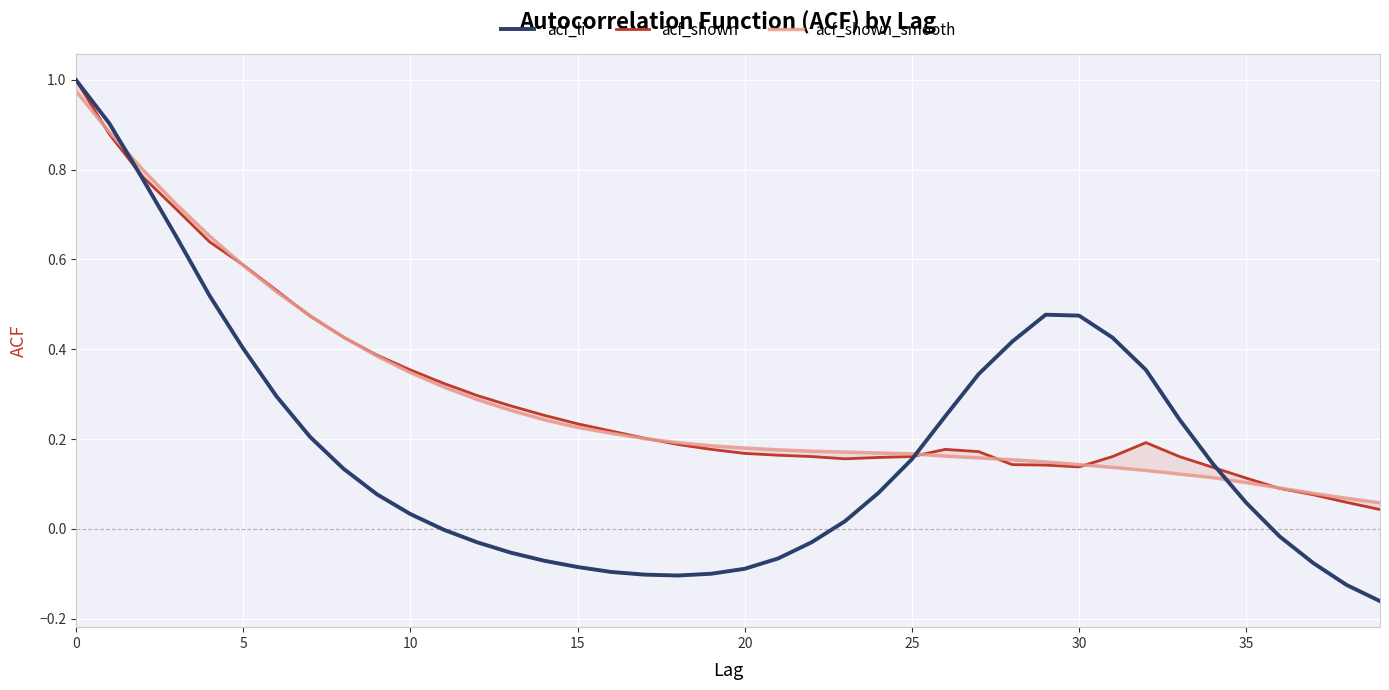

Reading left to right, transcribe all the data shown in this chart.

acf_li: 1.0	0.9	0.8	0.7	0.5	0.4	0.3	0.2	0.1	0.1	0.0	-0.0	-0.0	-0.1	-0.1	-0.1	-0.1	-0.1	-0.1	-0.1	-0.1	-0.1	-0.0	0.0	0.1	0.2	0.3	0.3	0.4	0.5	0.5	0.4	0.4	0.2	0.1	0.1	-0.0	-0.1	-0.1	-0.2
acf_shown: 1.0	0.9	0.8	0.7	0.6	0.6	0.5	0.5	0.4	0.4	0.4	0.3	0.3	0.3	0.3	0.2	0.2	0.2	0.2	0.2	0.2	0.2	0.2	0.2	0.2	0.2	0.2	0.2	0.1	0.1	0.1	0.2	0.2	0.2	0.1	0.1	0.1	0.1	0.1	0.0
acf_shown_smooth: 1.0	0.9	0.8	0.7	0.7	0.6	0.5	0.5	0.4	0.4	0.3	0.3	0.3	0.3	0.2	0.2	0.2	0.2	0.2	0.2	0.2	0.2	0.2	0.2	0.2	0.2	0.2	0.2	0.2	0.1	0.1	0.1	0.1	0.1	0.1	0.1	0.1	0.1	0.1	0.1